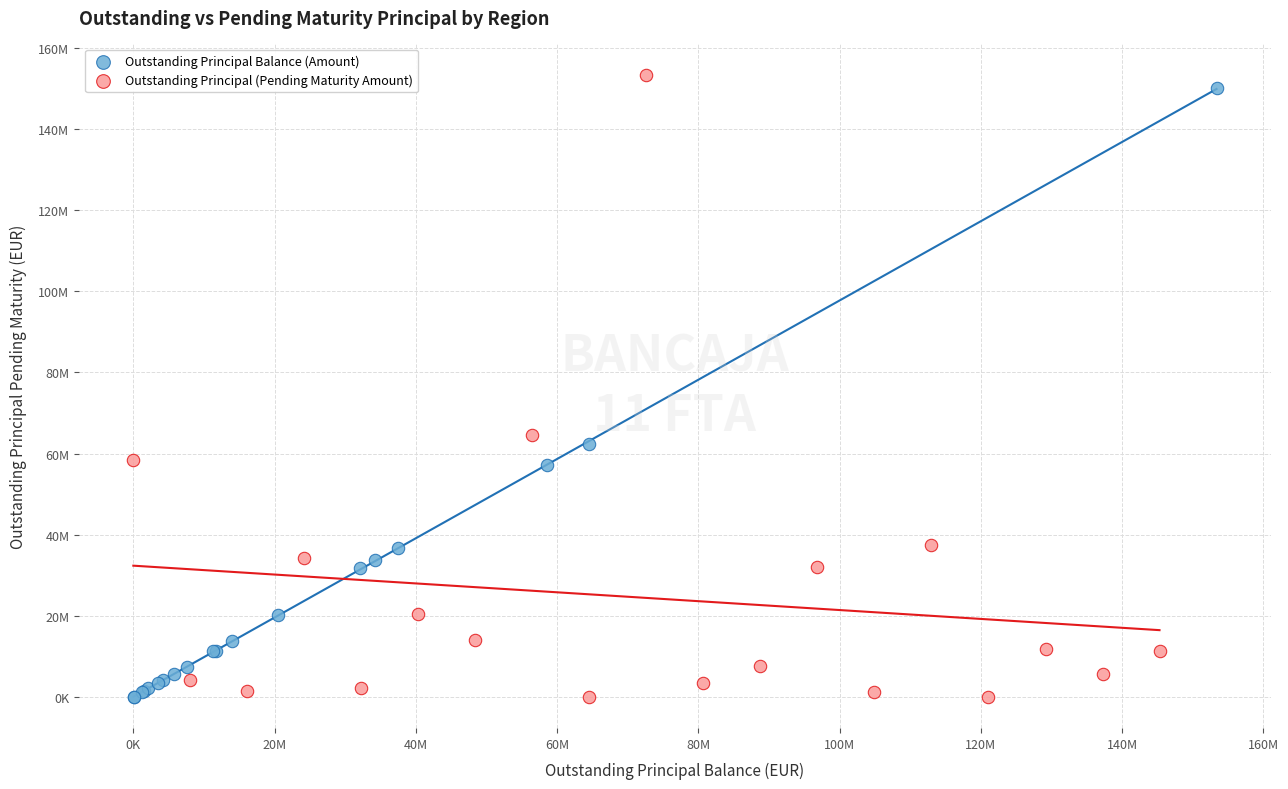

What are all the series names shown in the legend?

Outstanding Principal Balance (Amount), Outstanding Principal (Pending Maturity Amount)